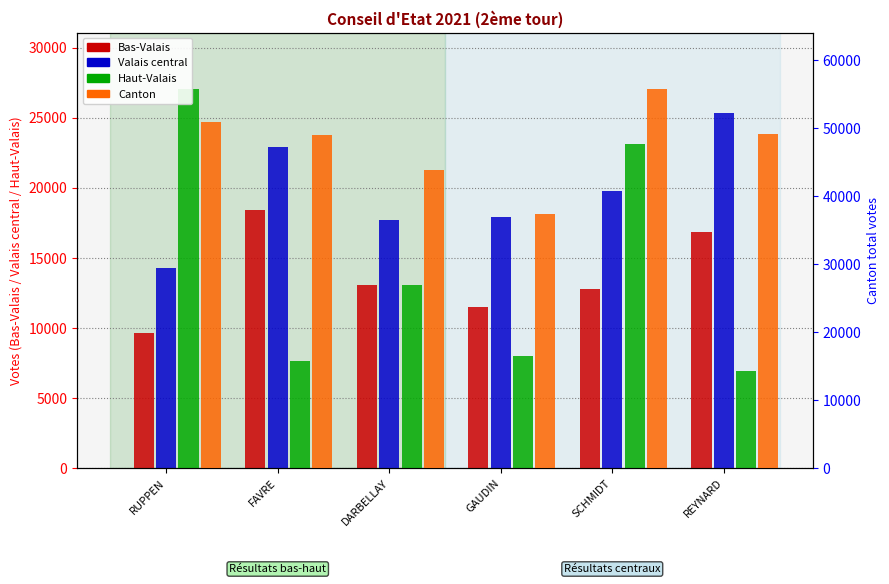

Reading right to left, list all the values displayed in this chart.

Bas-Valais: 16819	12799	11495	13072	18432	9658
Valais central: 25314	19762	17883	17673	22931	14311
Haut-Valais: 6961	23137	8036	13054	7627	27013
Canton: 49094	55698	37414	43799	48990	50982